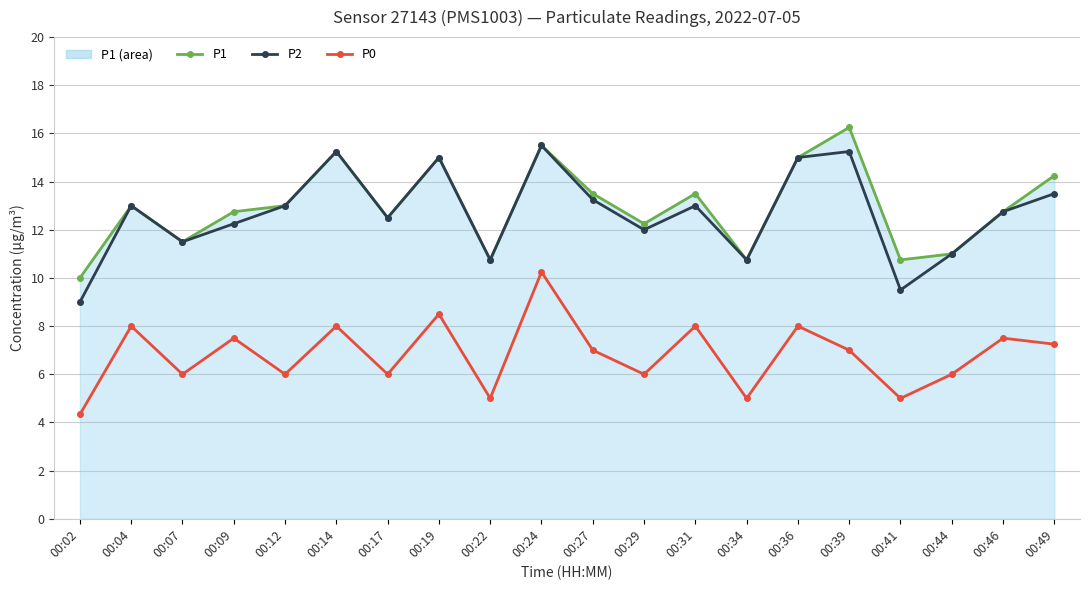

List the series in order of their peak value, highest first.

P1 line, P2, P0